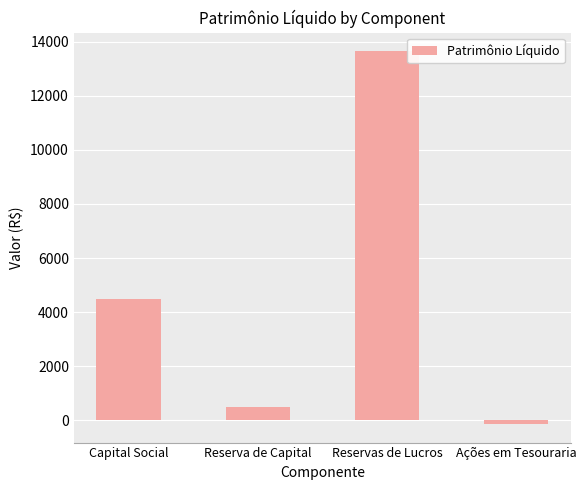

The chart shows a value of 510 at Reserva de Capital. True or false?

True